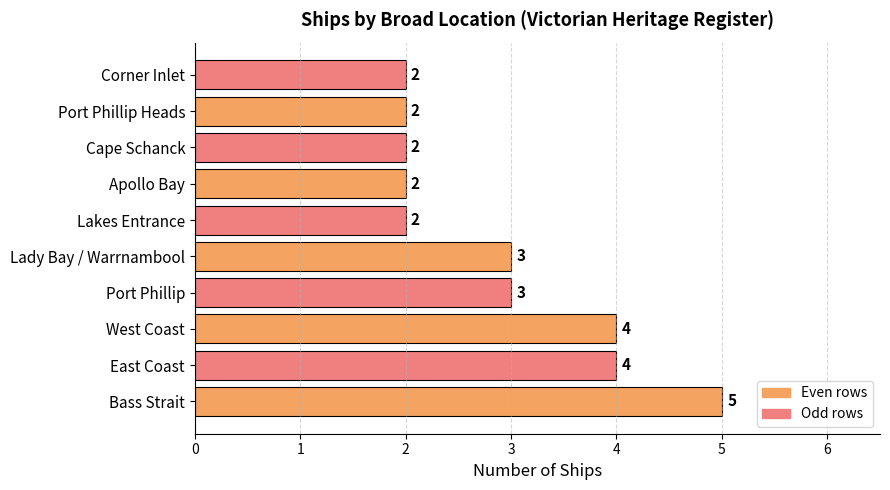

What is the average value?

3